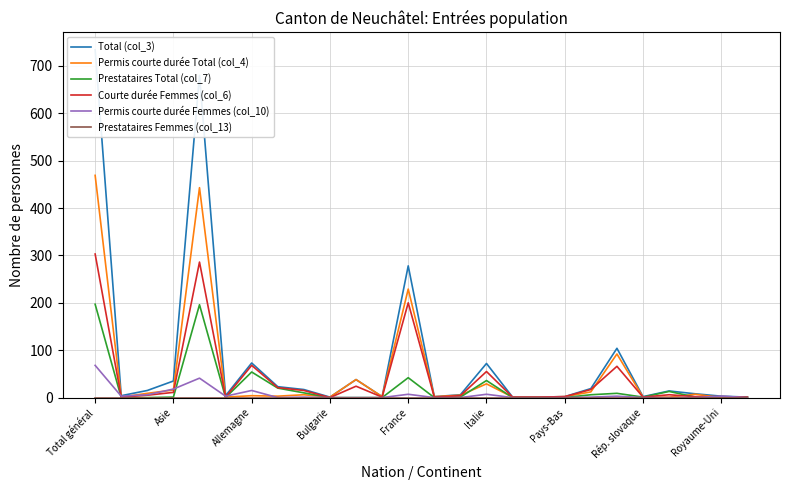

Does the chart have visible grid lines?

Yes